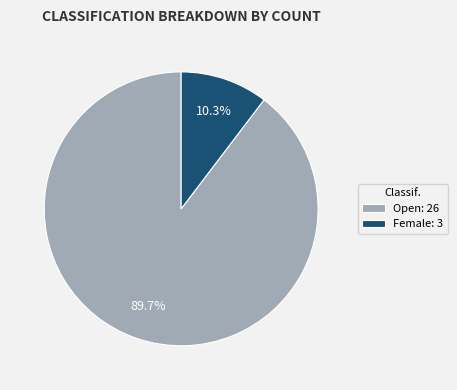

To the nearest percent, what is the combined percentage of Female and Open?

100%